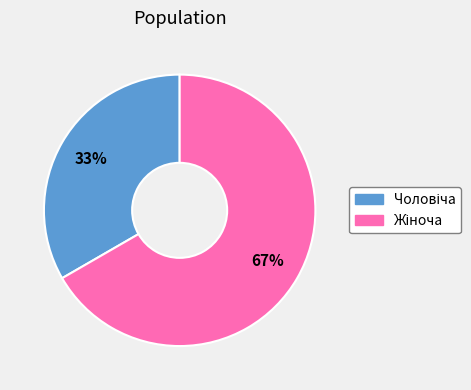

To the nearest percent, what is the average slice percentage?

50%